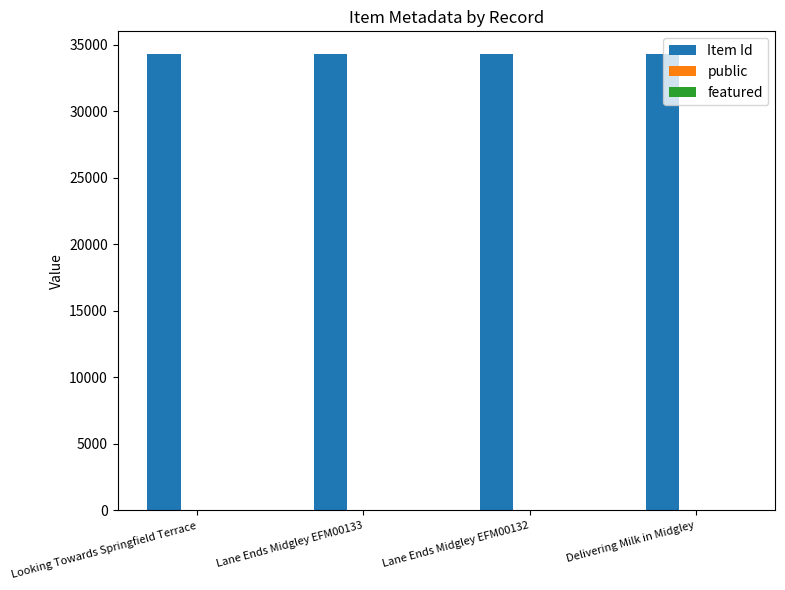

What is the maximum value shown in the chart?

34294